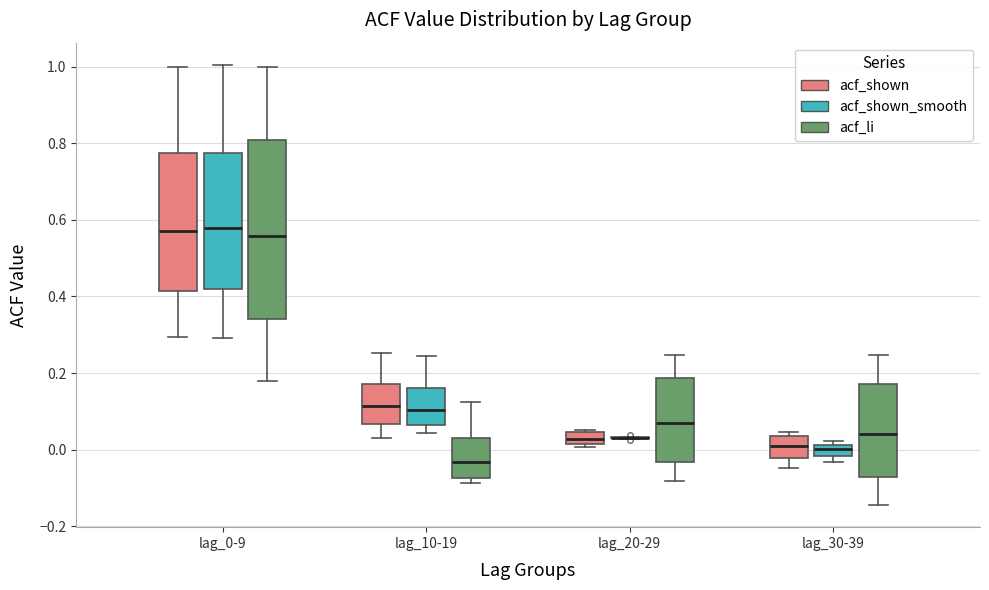

Where is the lower edge of the box for lag_20-29 (acf_shown) on the y-axis? The values are not printed on the chart, so give them approximately, as read against the axis.

0.02